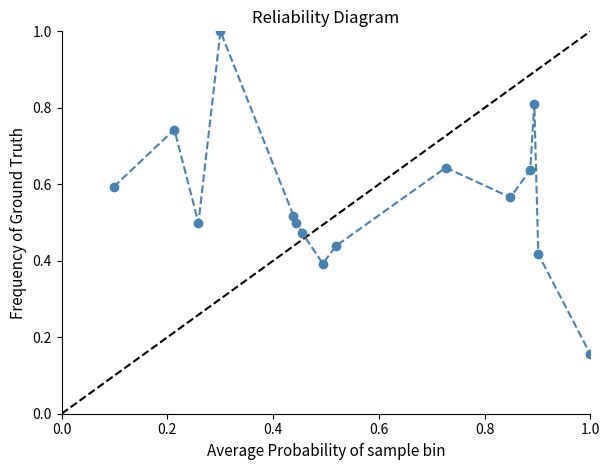

True or false: the data has more than 0 interior local peaks.

True